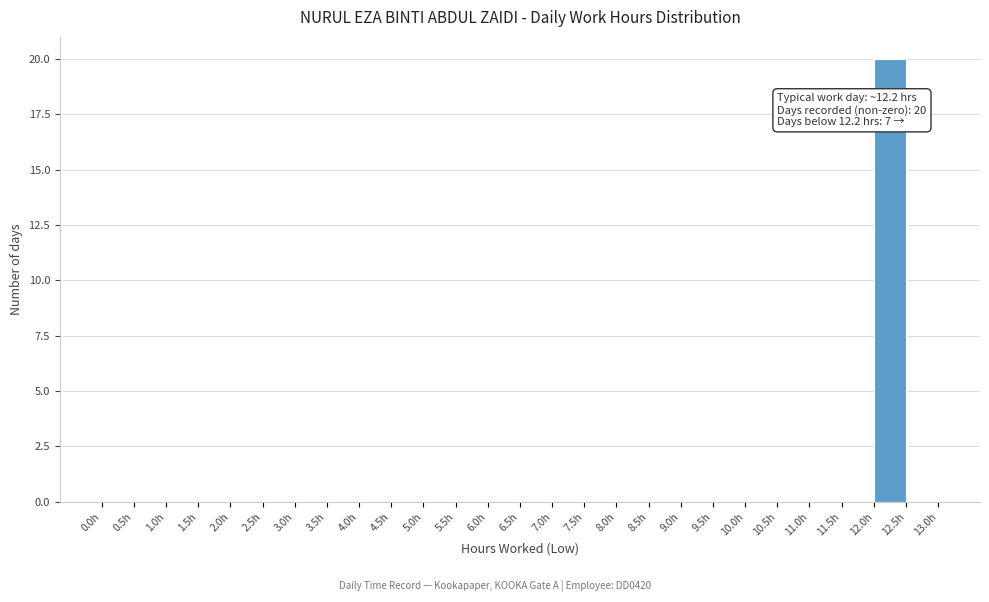

Over which range of the x-axis is the bar tallest?

12.0 to 12.5